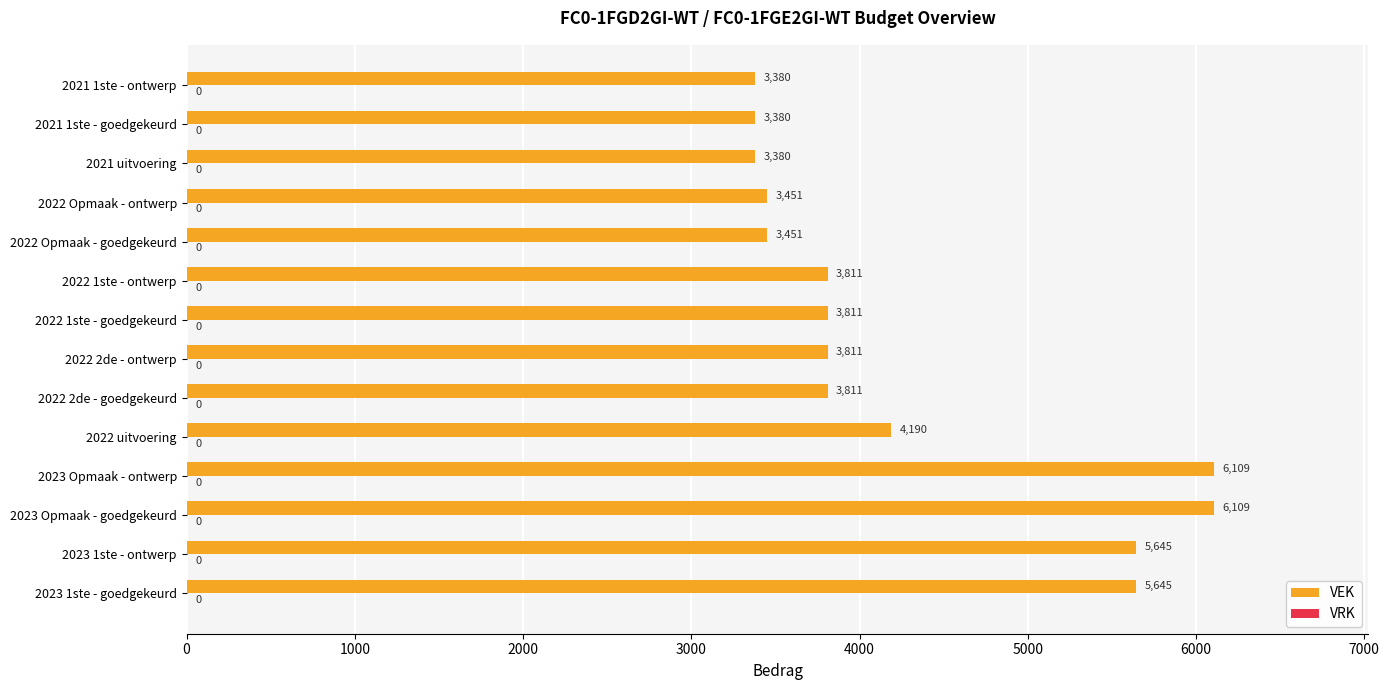

What is the average value?

4285